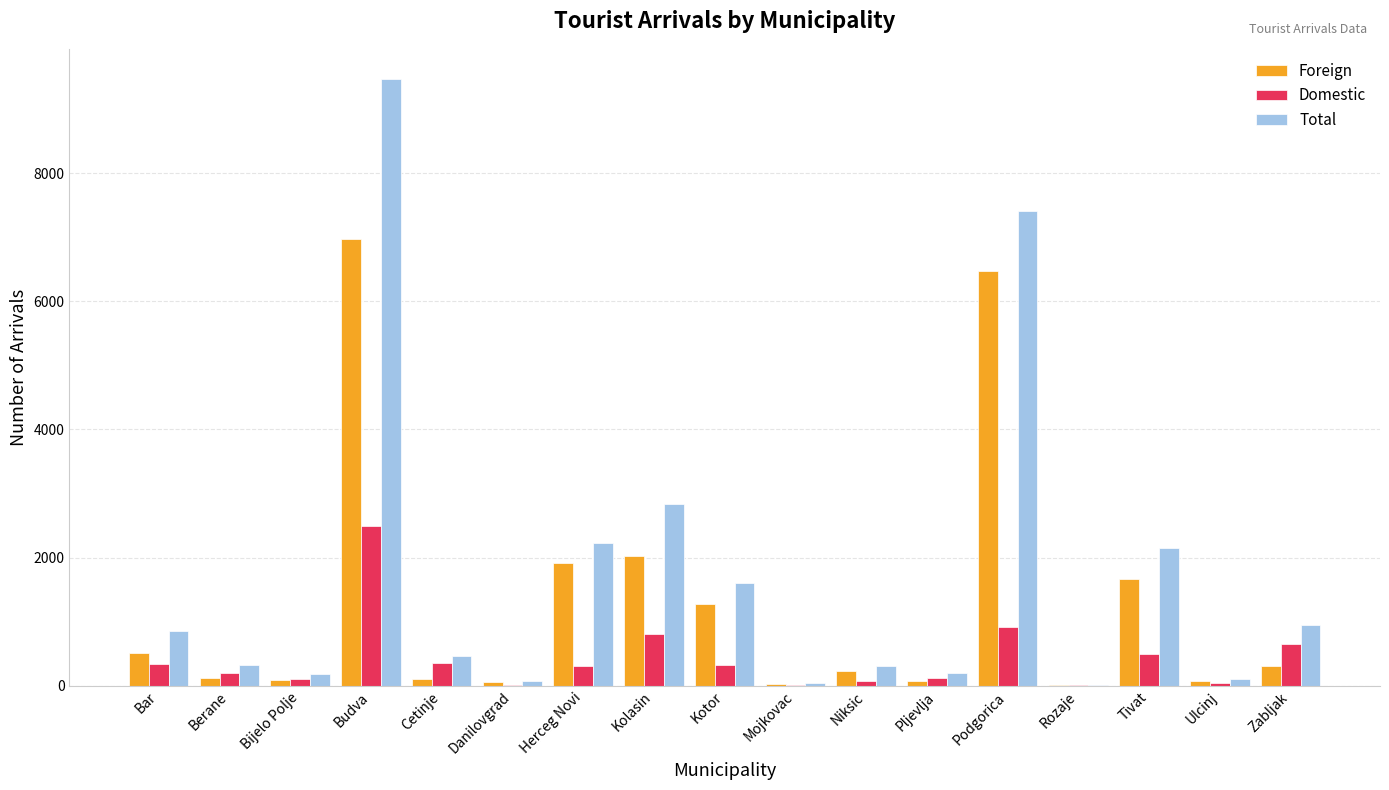

The Domestic series shows 206 at Berane. True or false?

True